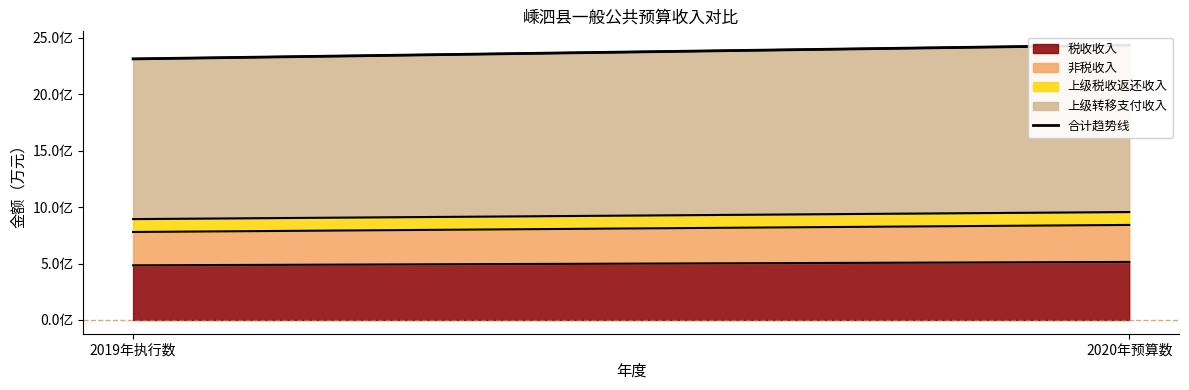

What is the label of the 1st point from the left?

2019年执行数